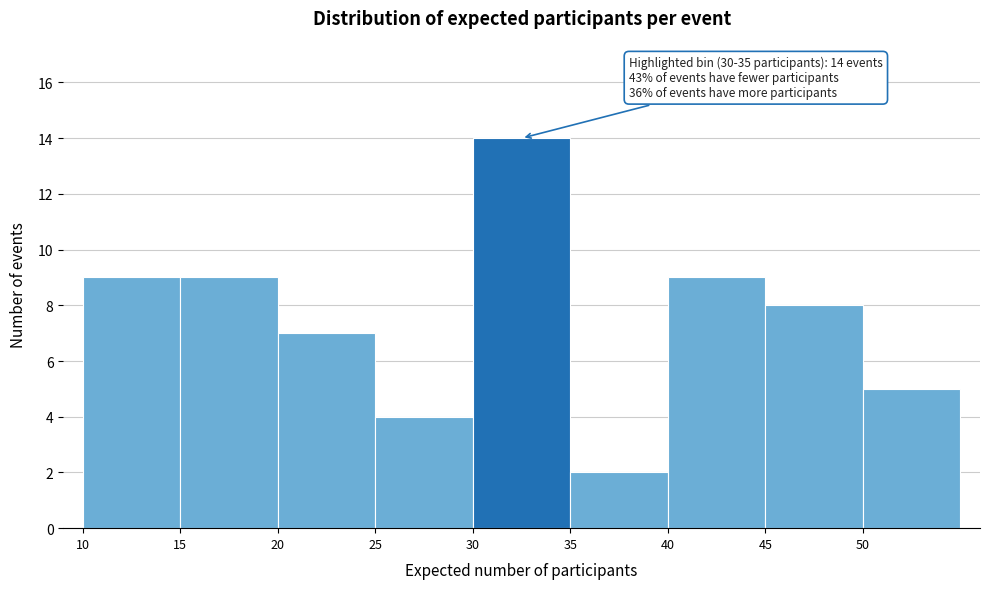

Over which range of the x-axis is the bar tallest?

30 to 35